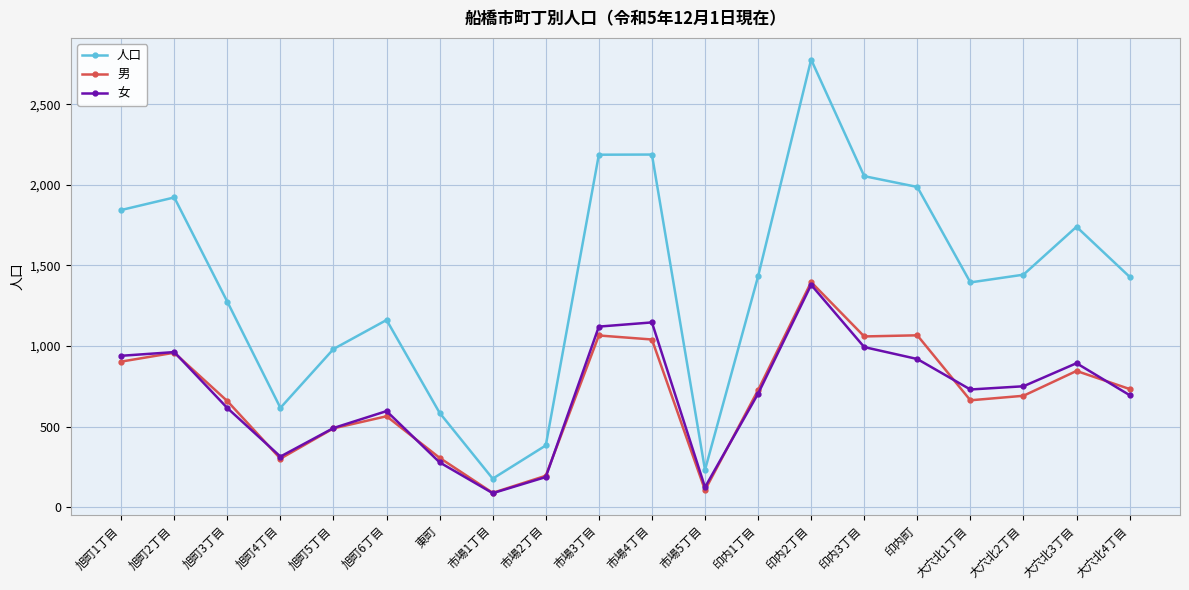

What is the difference between the maximum and minimum values in the 男 series?

1307